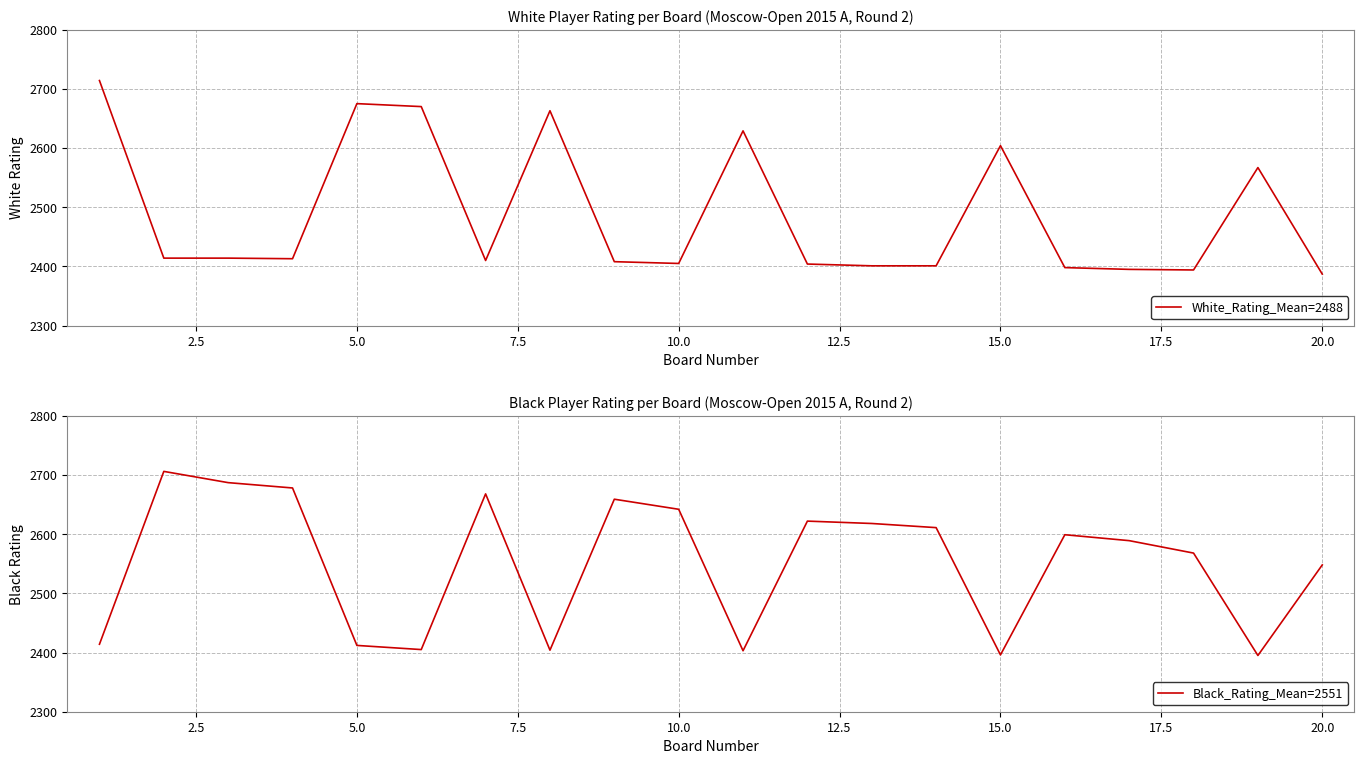

What is the highest value of the White_Rating_Mean=2488 series?

2714